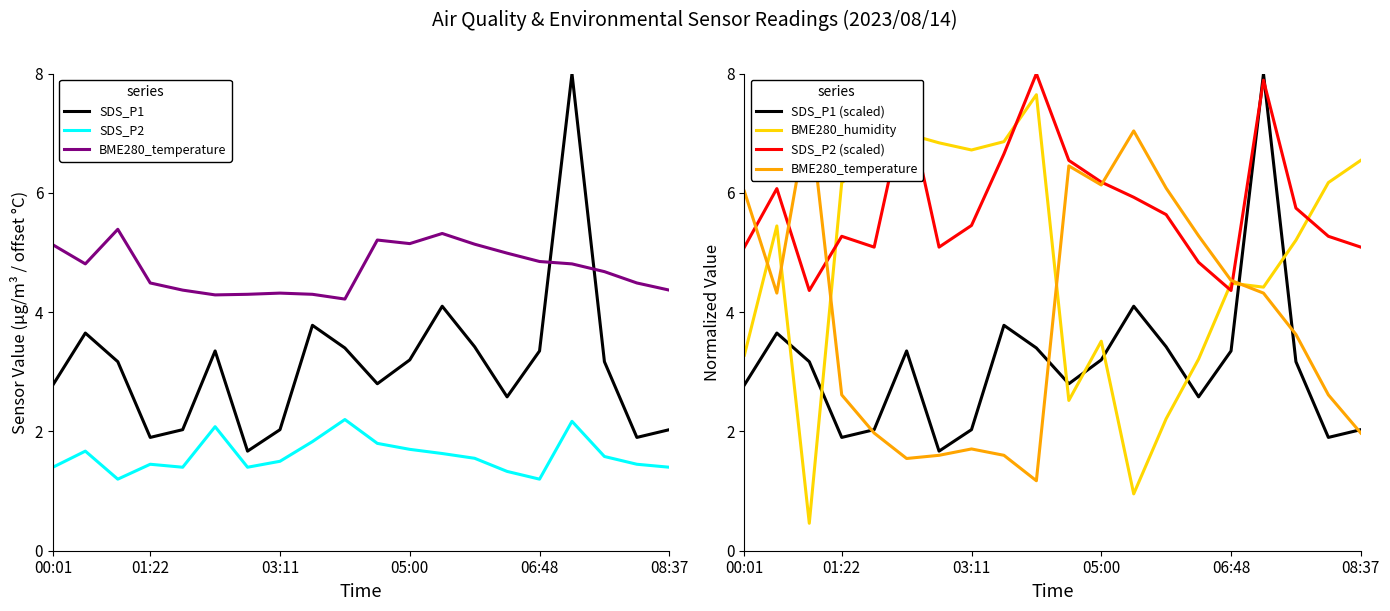

List the series in order of their peak value, lowest first.

SDS_P2, BME280_temperature, BME280_humidity, SDS_P1, SDS_P1 (scaled), SDS_P2 (scaled)